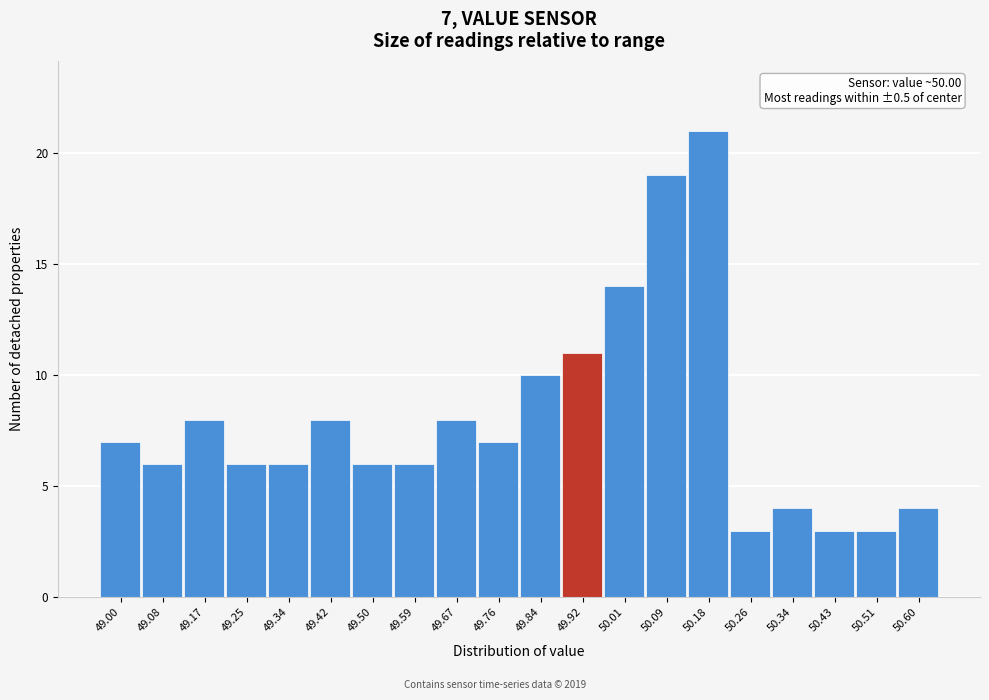

Reading left to right, transcribe all the data shown in this chart.

7	6	8	6	6	8	6	6	8	7	10	11	14	19	21	3	4	3	3	4